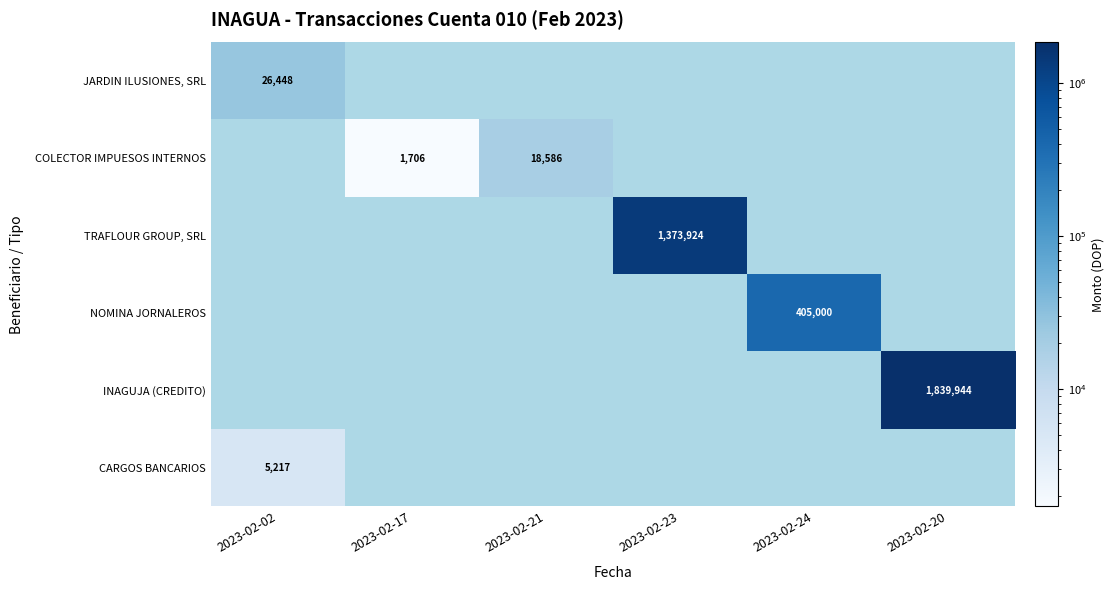

What is the maximum value shown in the chart?

1839944.4